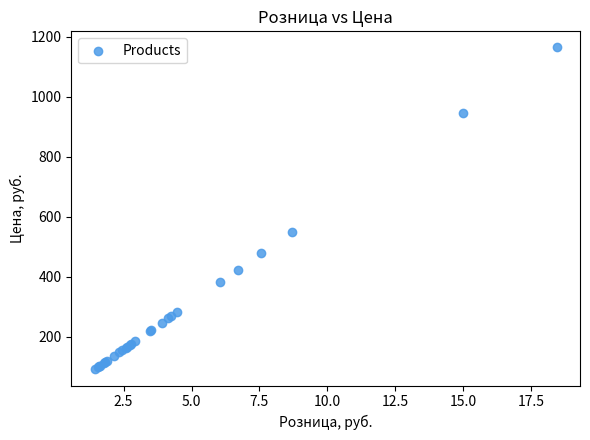

What Y value in the scatter plot is closest to 627?

549.2